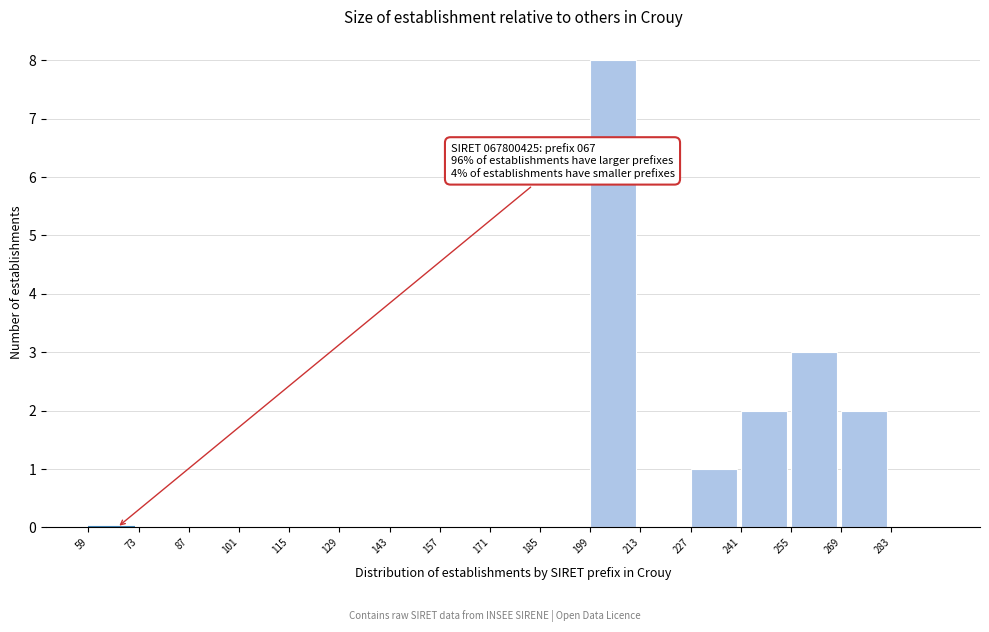

Which range on the x-axis has the tallest bar?

199 to 213